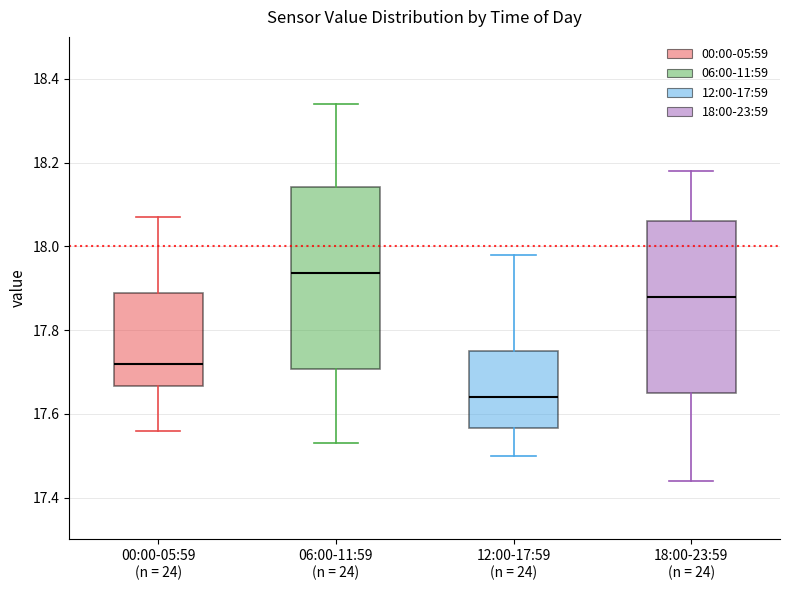

Reading left to right, transcribe this box plot: for each box, give where its median line is, the range the box spans, and where its two whiskers end, as read against the y-axis. The values are not printed on the chart, so give them approximately, as read against the axis.

00:00-05:59 (n = 24): median 17.72, box 17.66 to 17.88, whiskers 17.56 to 18.08
06:00-11:59 (n = 24): median 17.94, box 17.70 to 18.14, whiskers 17.54 to 18.34
12:00-17:59 (n = 24): median 17.64, box 17.56 to 17.76, whiskers 17.50 to 17.98
18:00-23:59 (n = 24): median 17.88, box 17.66 to 18.06, whiskers 17.44 to 18.18